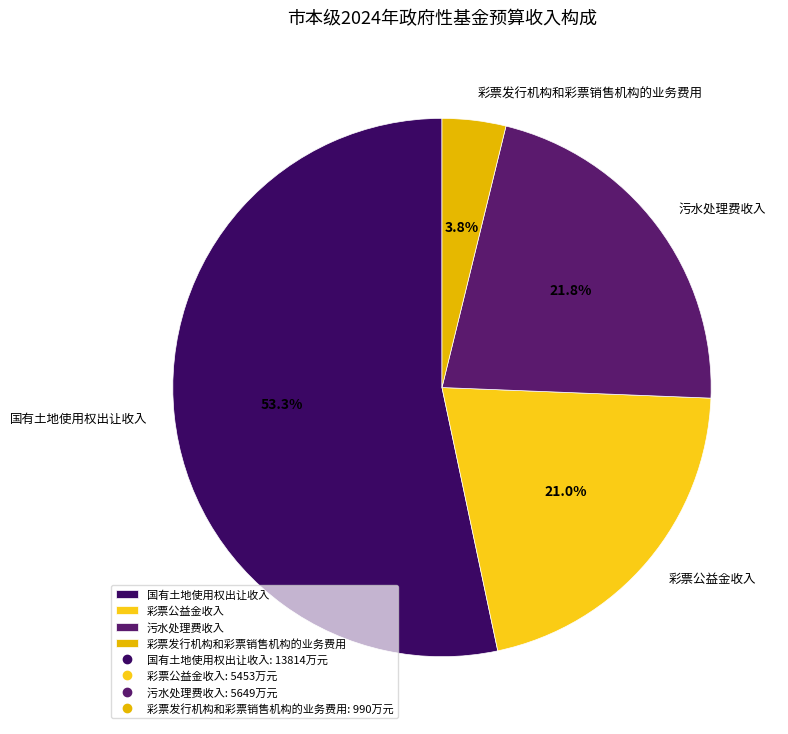

How many slices are in this pie chart?

4